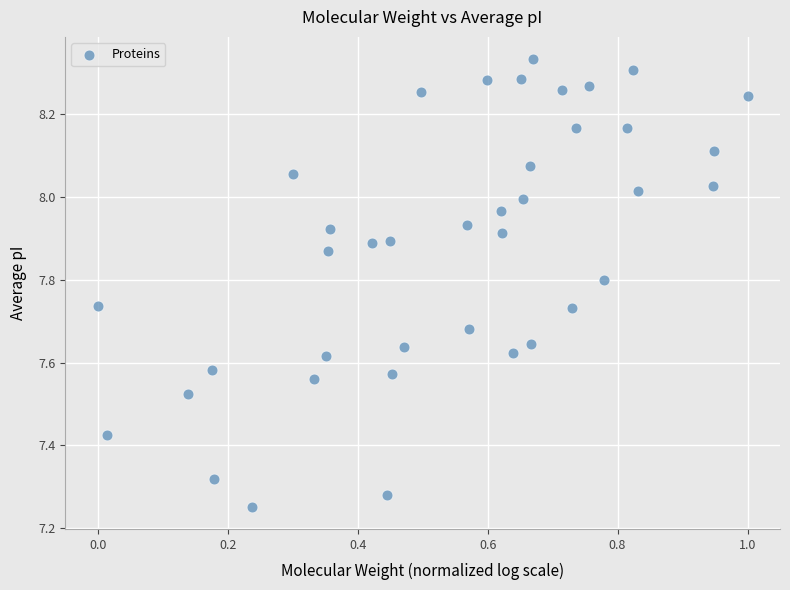

What is the range of X values (max minus min)?

1.0